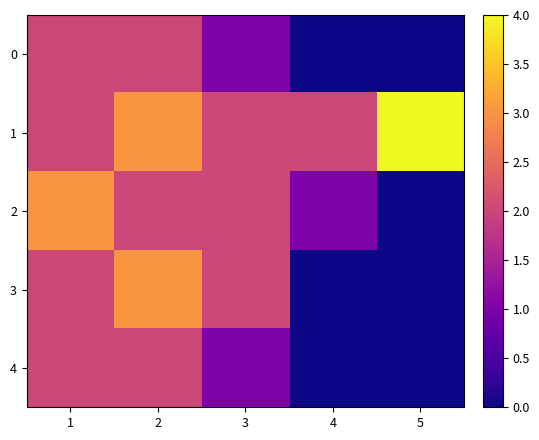

Between 4 and 5, which is larger?

4